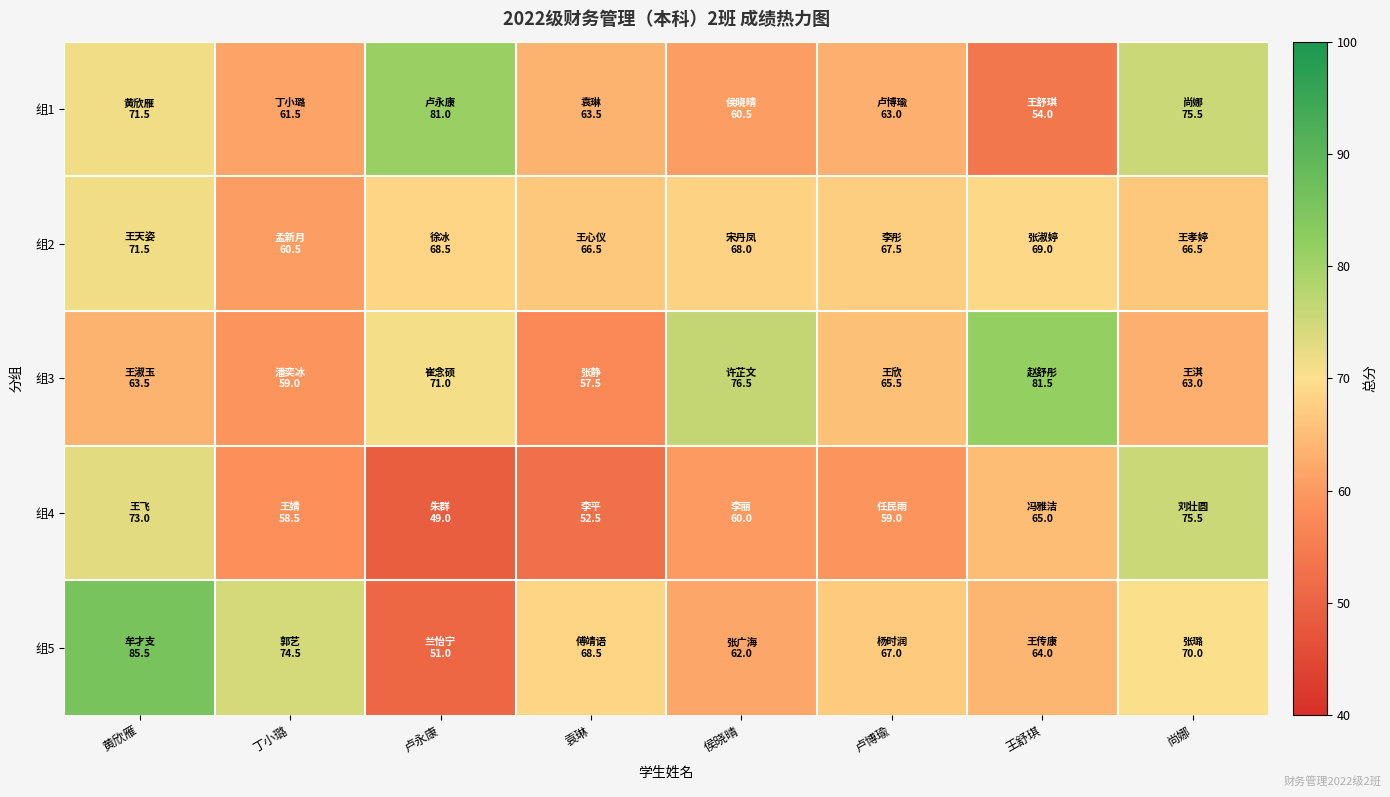

What is the total value across all series at 黄欣雁?

365.0